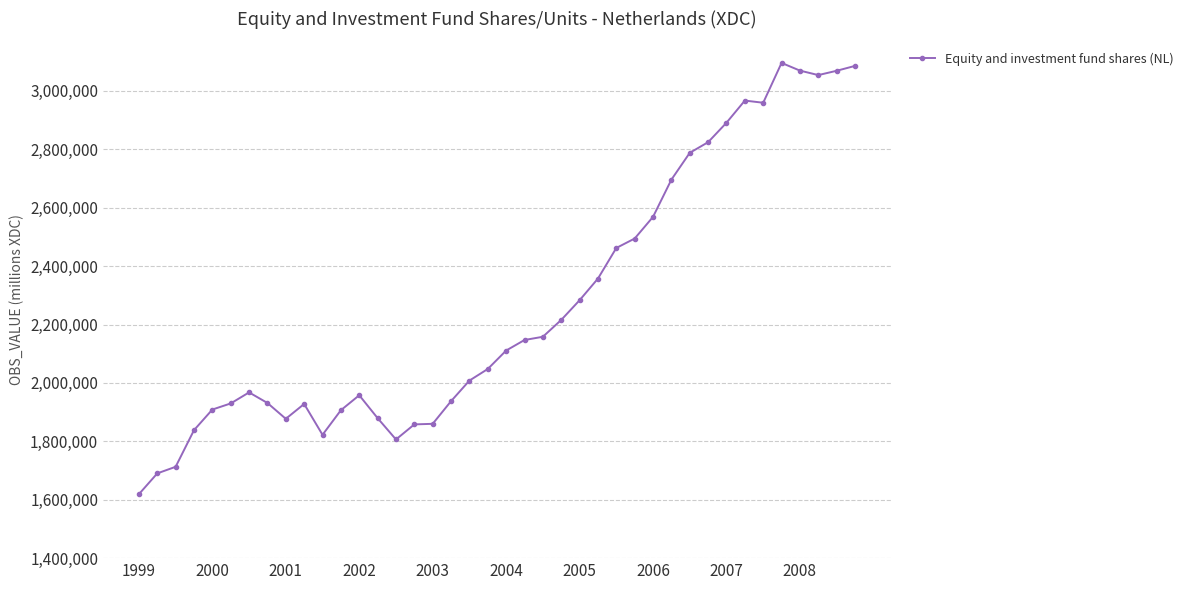

What is the sum of all values?

90781727